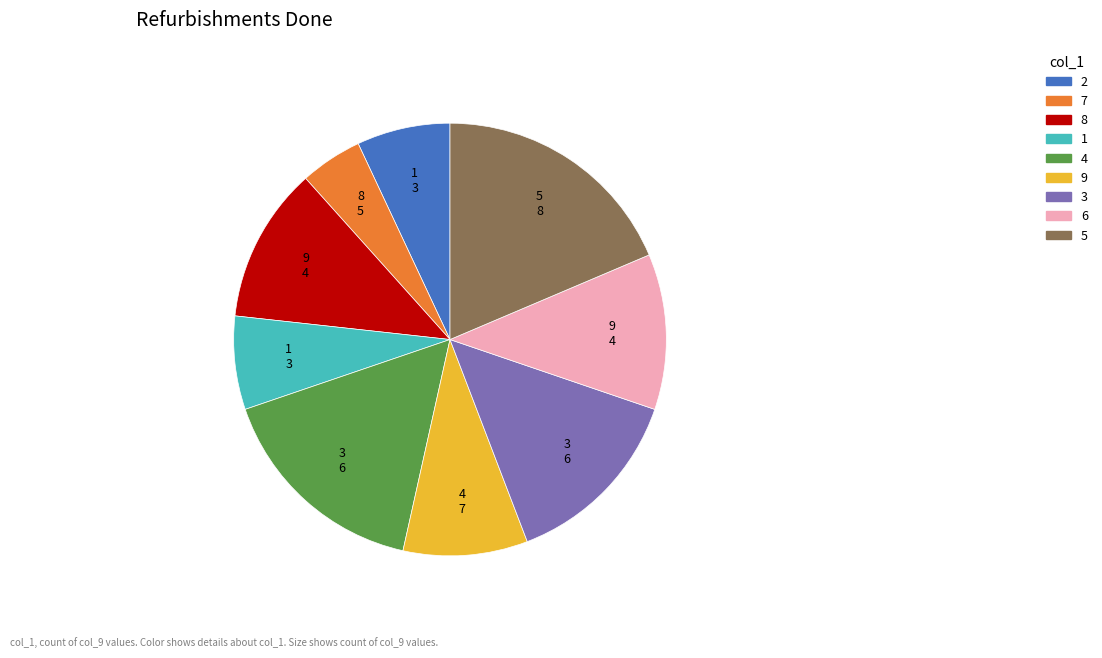

Does any single category account for the majority?

No